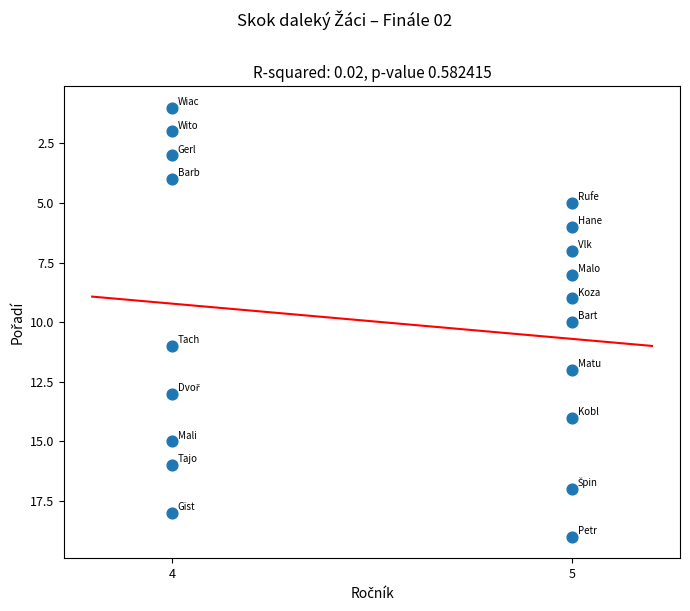

What is the range of Y values (max minus min)?

18